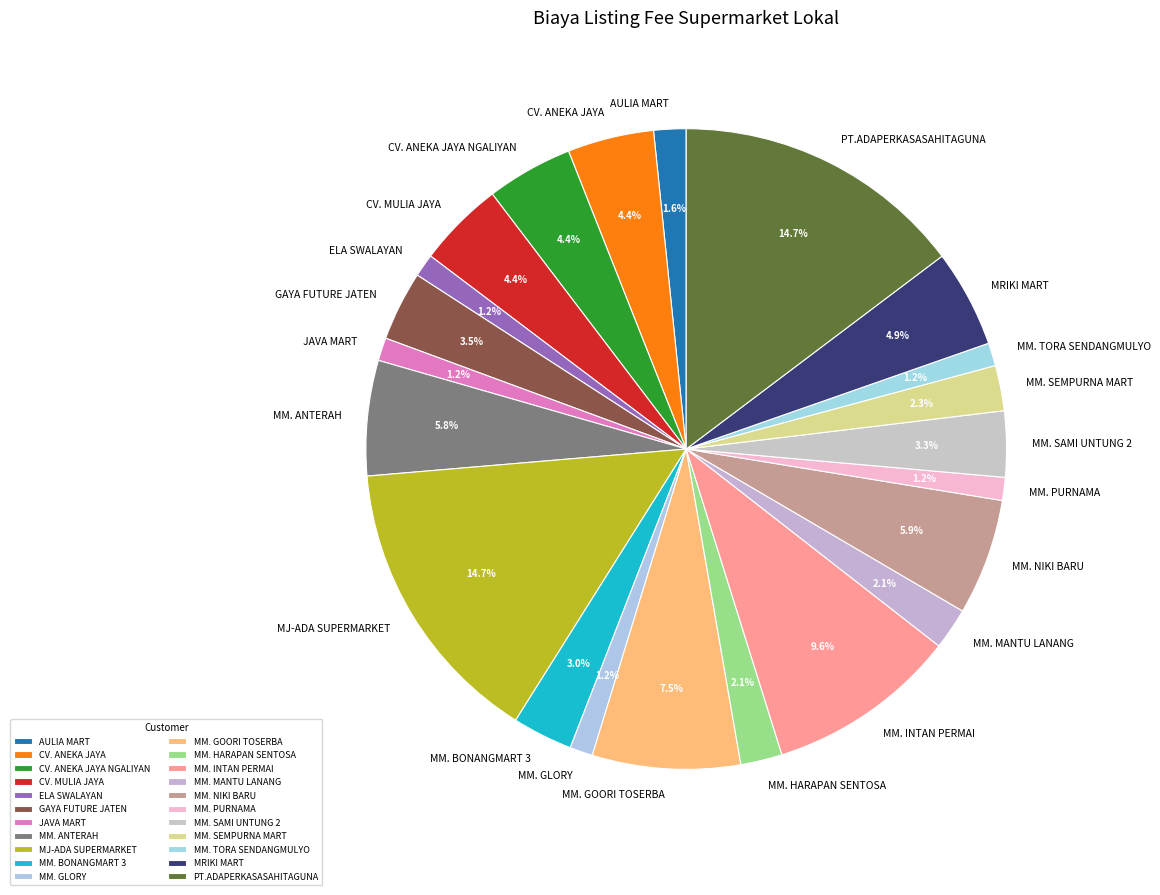

To the nearest percent, what percentage of the pie is CV. ANEKA JAYA?

4%